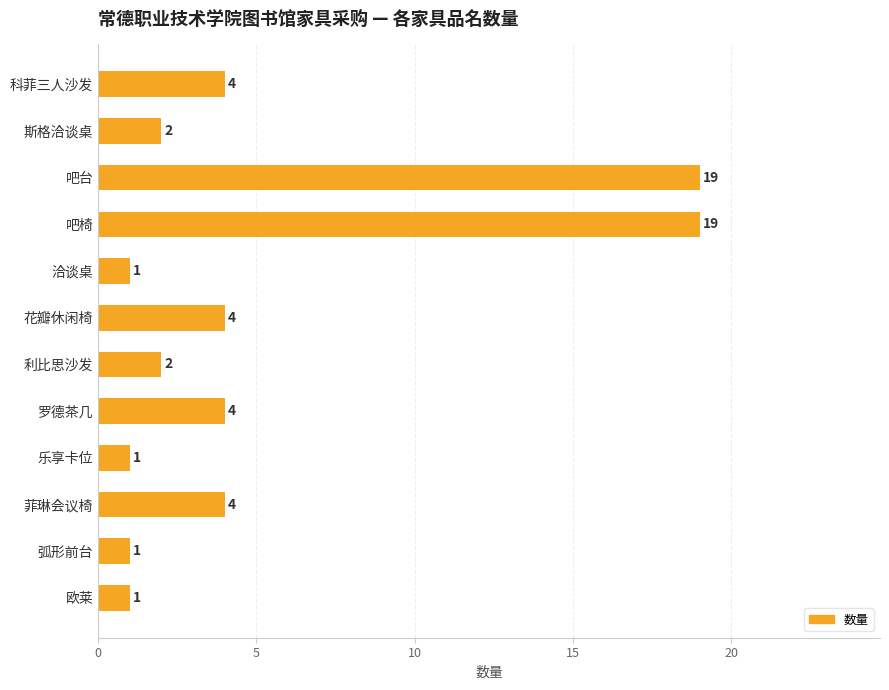

What is the greatest value displayed?

19